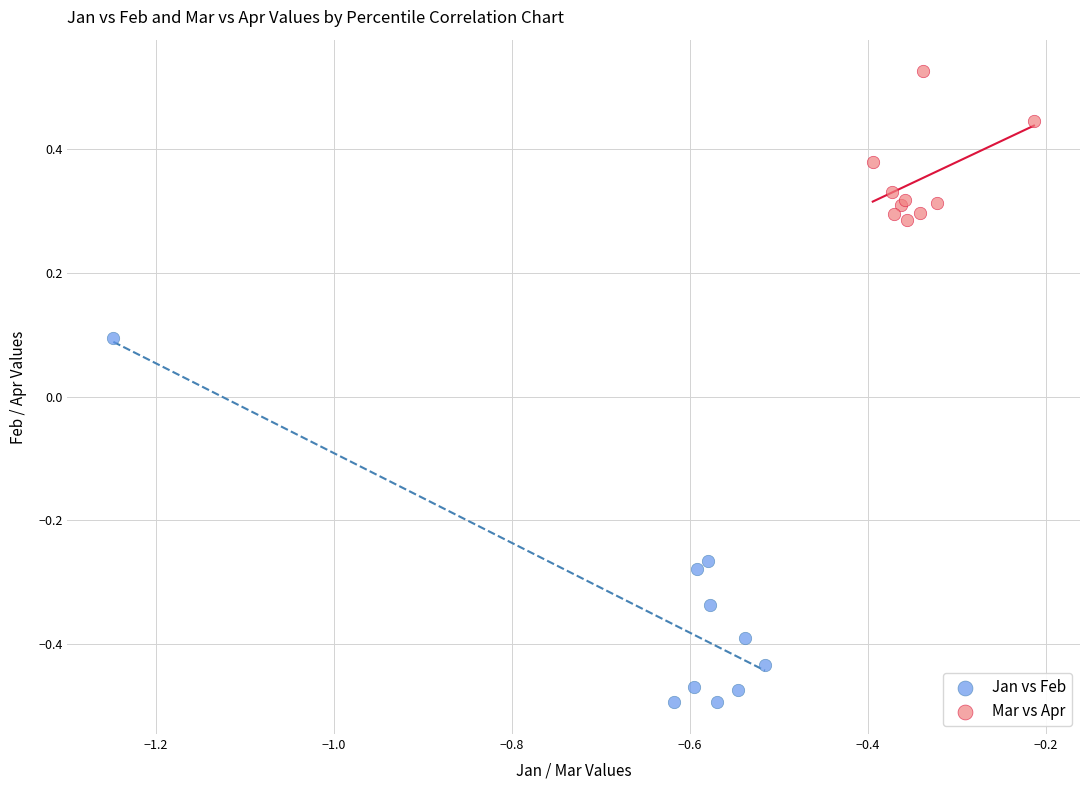

Which series has the largest Y range (max minus min)?

Jan vs Feb